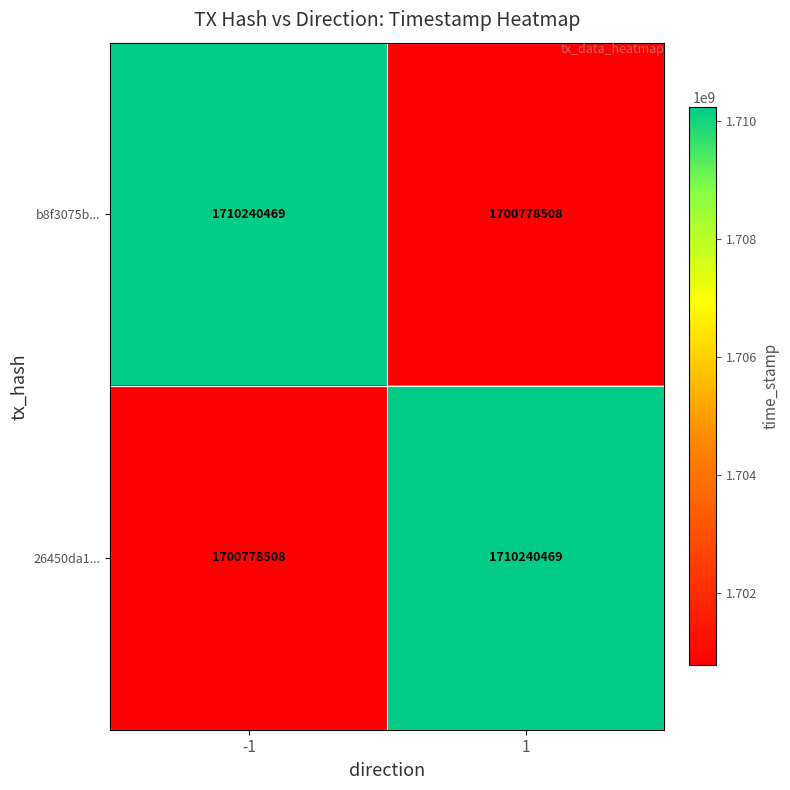

What is the total value across all series at -1?

3411018977